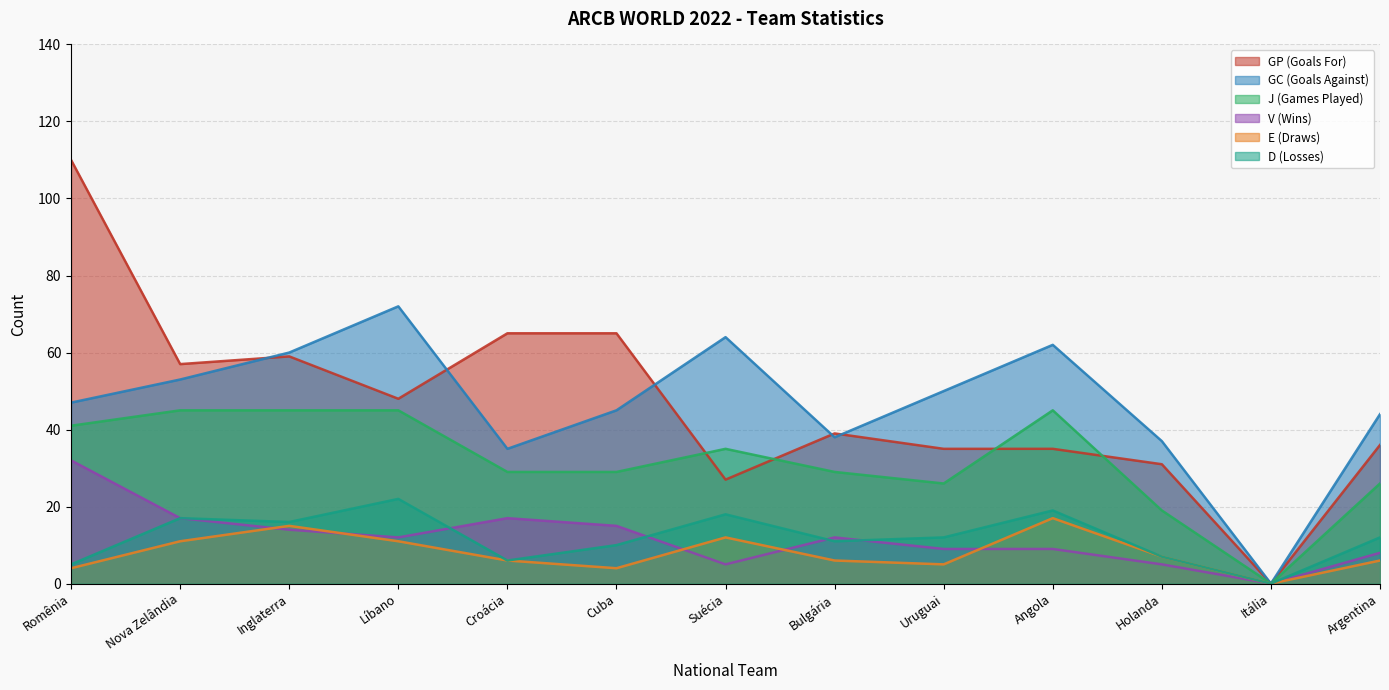

True or false: GC (Goals Against) and V (Wins) intersect in this chart.

False